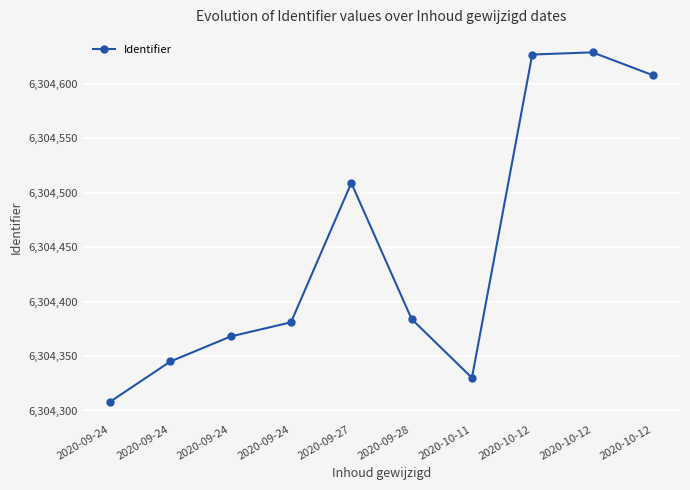

True or false: the data has more than 2 interior local peaks.

False